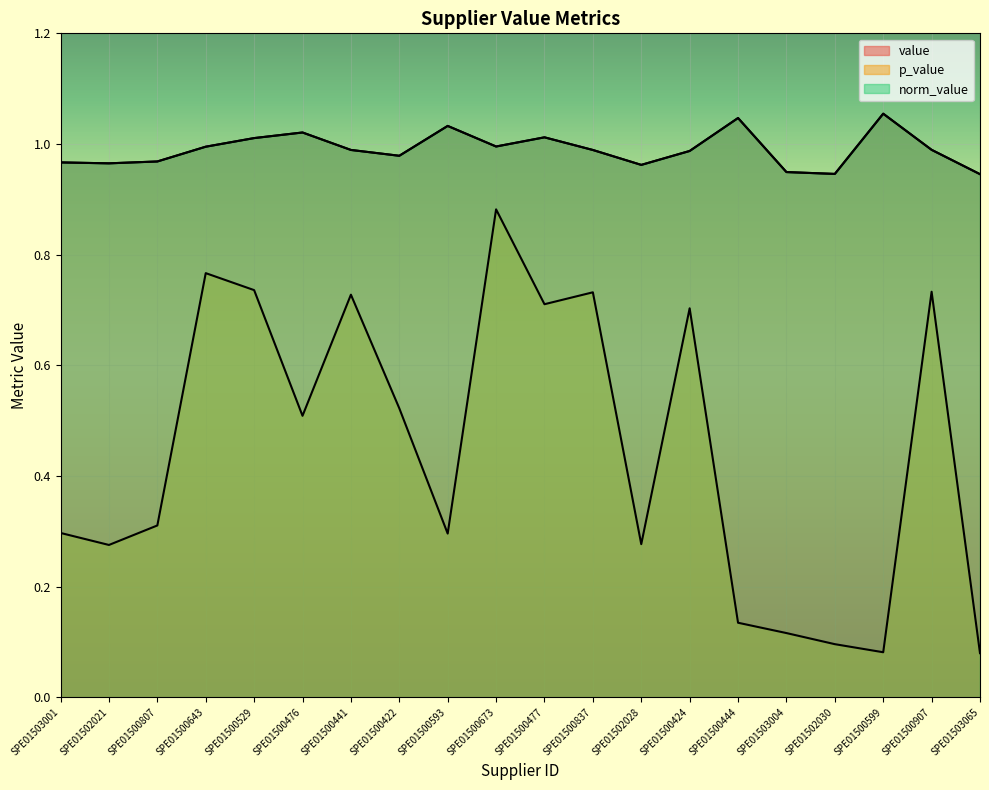

Between SPE01502021 and SPE01500441, which series saw the biggest shift?

p_value